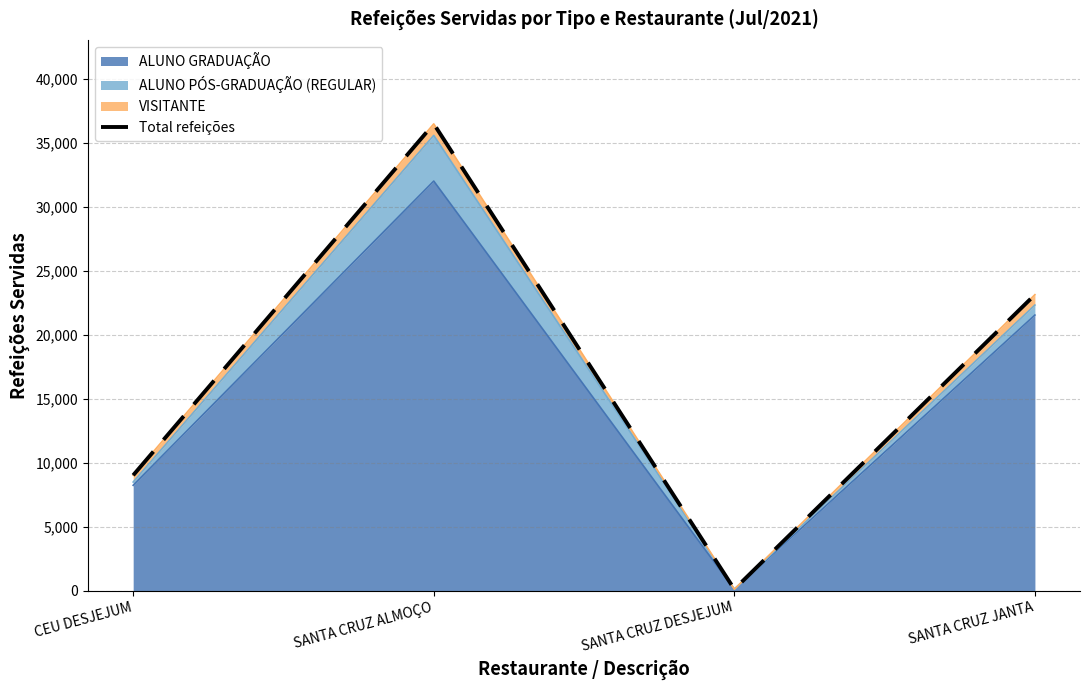

What is the difference between the values at SANTA CRUZ JANTA and SANTA CRUZ DESJEJUM?

23023